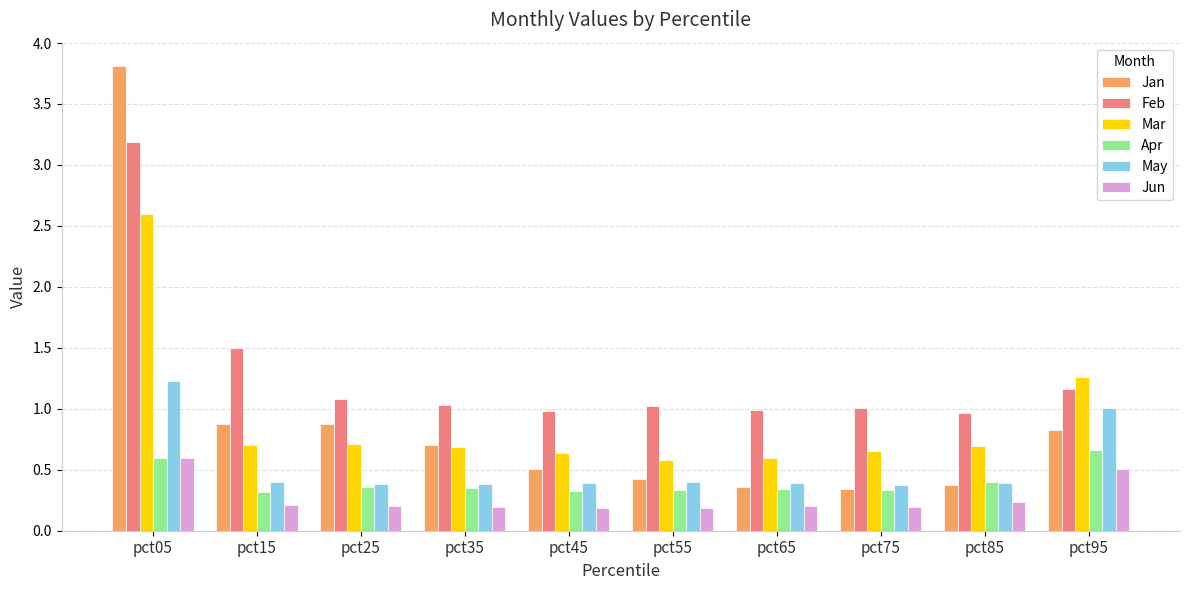

What is the difference between the maximum and second lowest values in the Feb series?

2.2